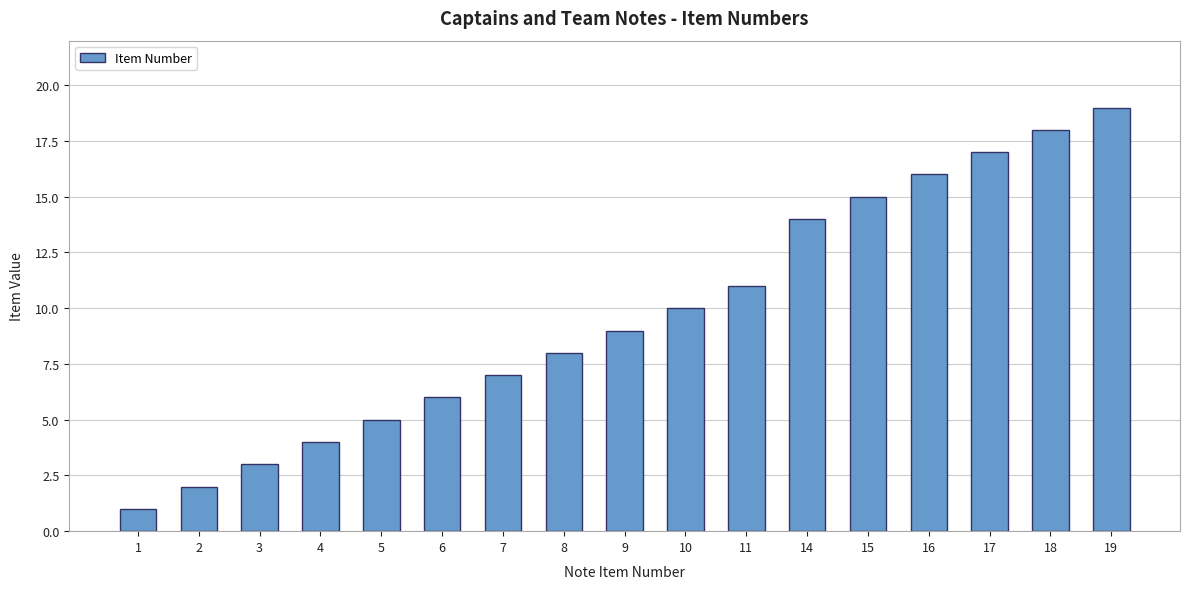

Which has a higher value, 14 or 19?

19